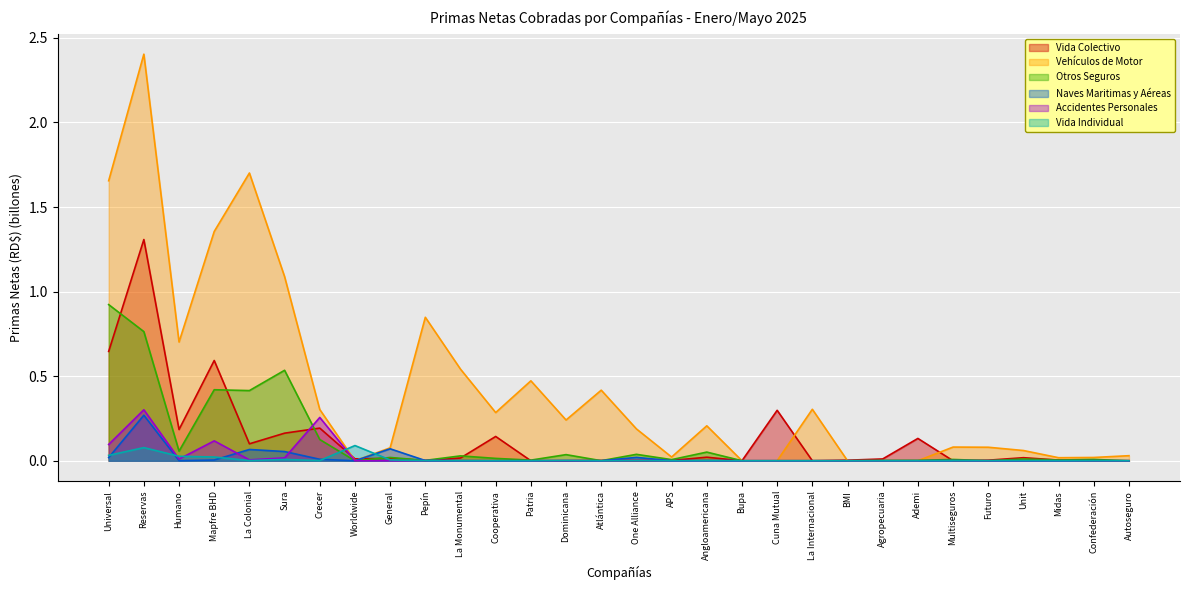

True or false: Vida Individual and Naves Maritimas y Aéreas intersect in this chart.

True